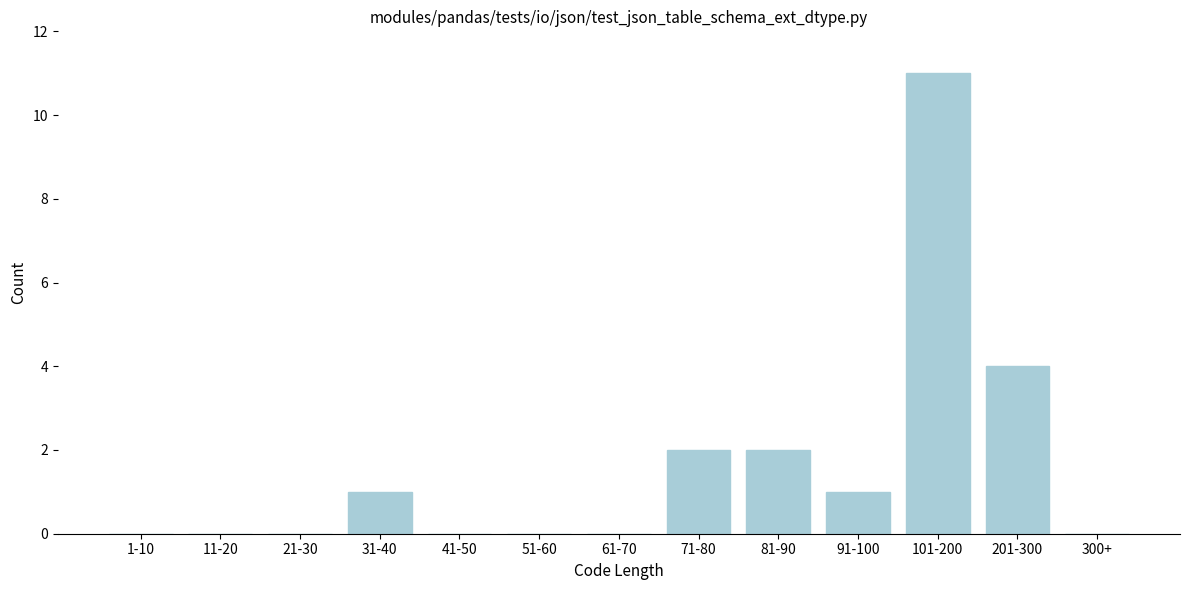

At which label is the value closest to 5?

201-300